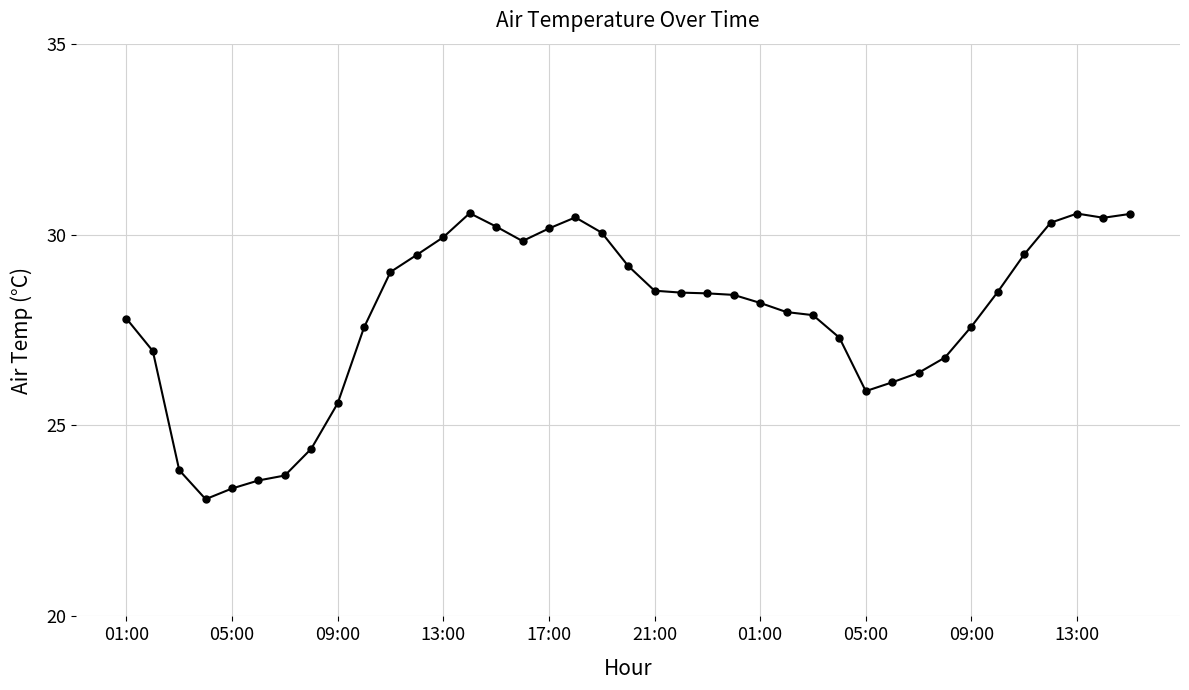

How many lines are shown in the chart?

1